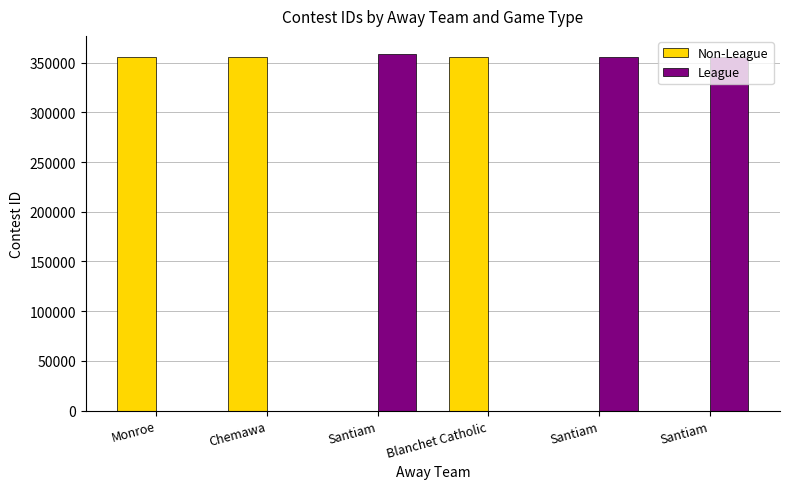

Reading left to right, list all the values displayed in this chart.

Non-League: 355178	355180	355194
League: 358892	355195	355197